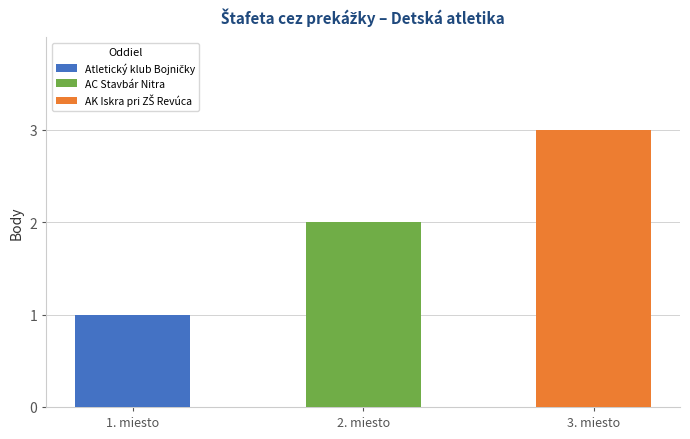

What is the maximum value shown in the chart?

3